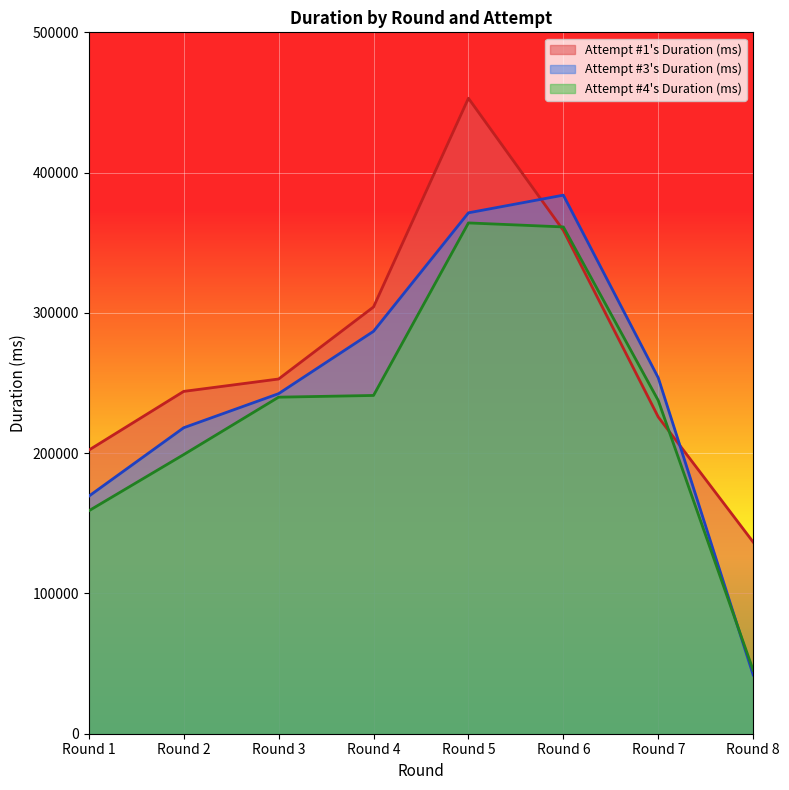

Is it true that Attempt #3 line equals 93251 at Round 3?

False